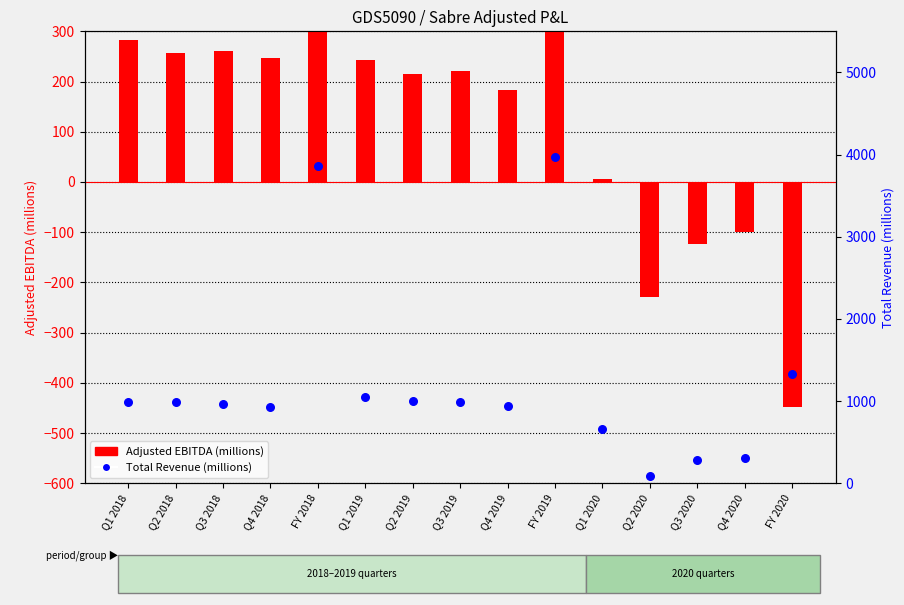

What is the total value across all series at FY 2018?

4913.7